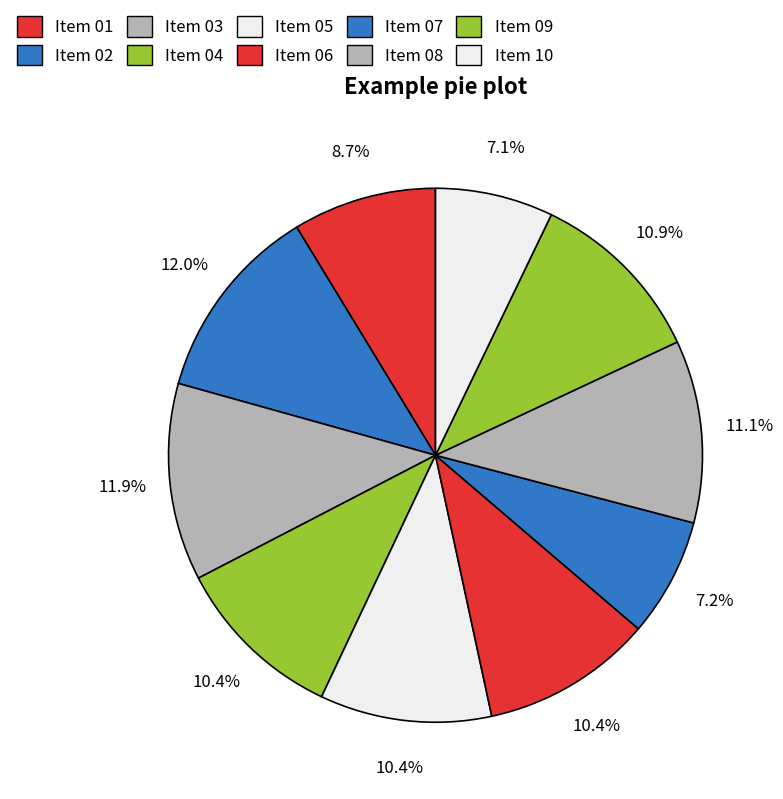

What is the ratio of the value at Item 02 to the value at Item 09?

1.1